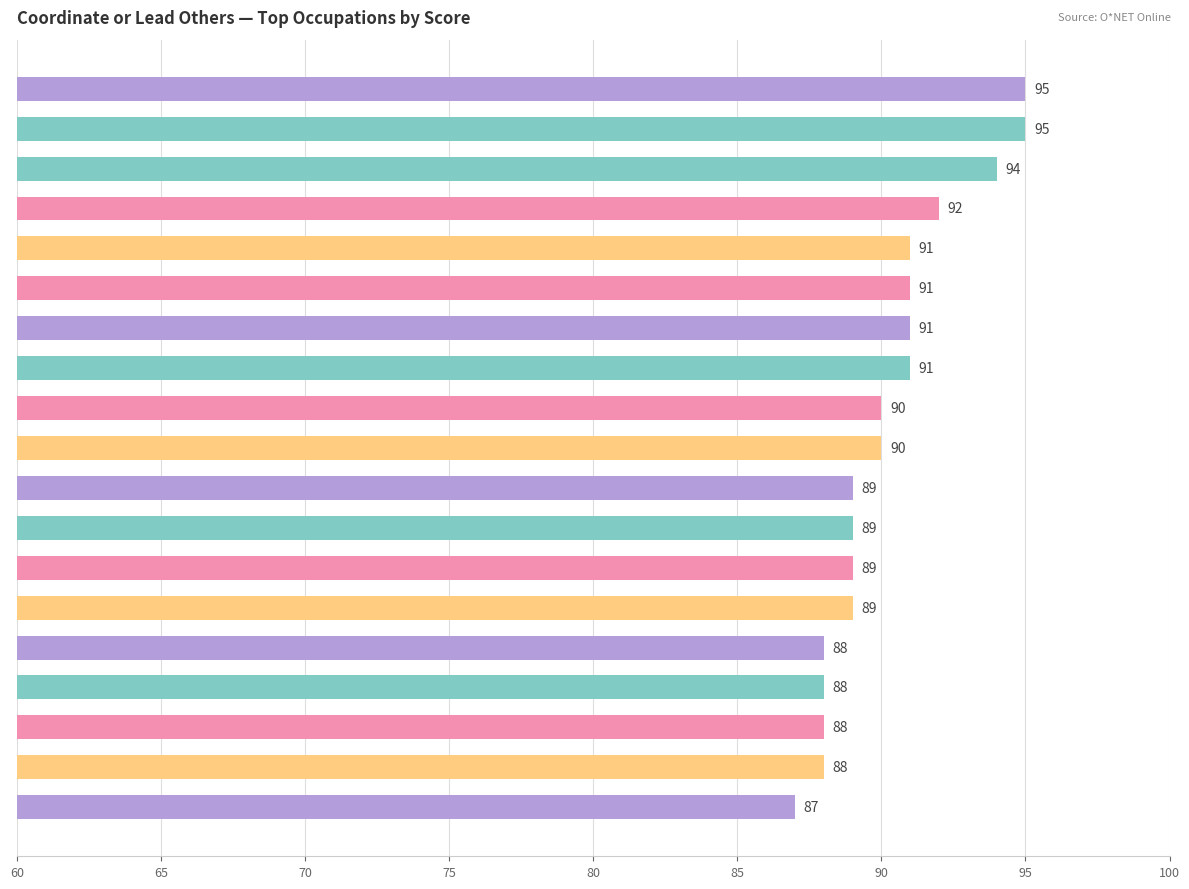

Count the values in the range 88 to 91.

14